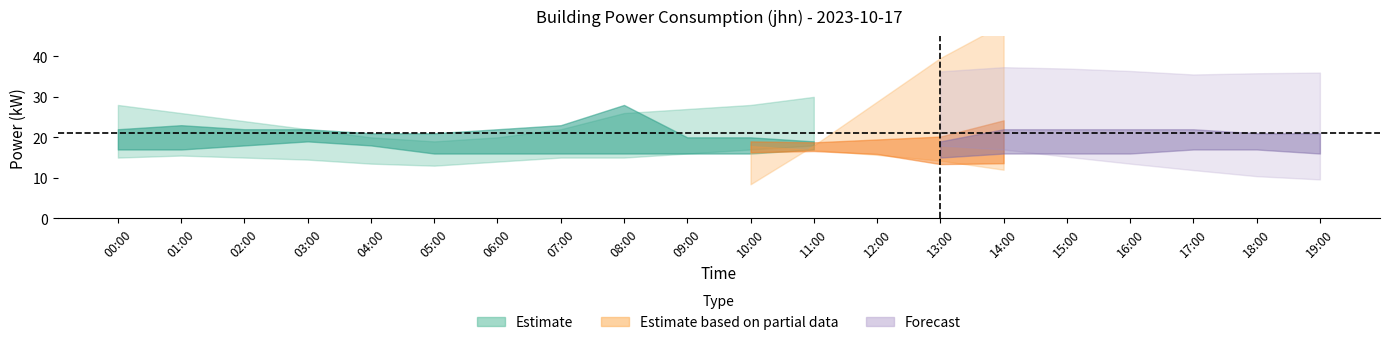

Where does the power_upper2 series first go above 22?

01:00